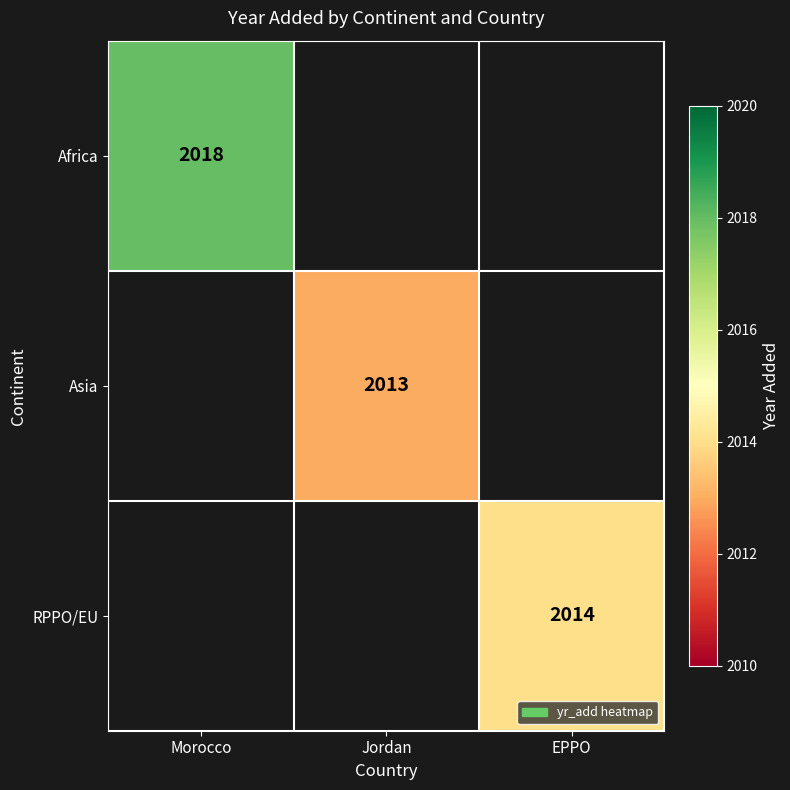

Which label corresponds to the largest value in the chart?

Morocco